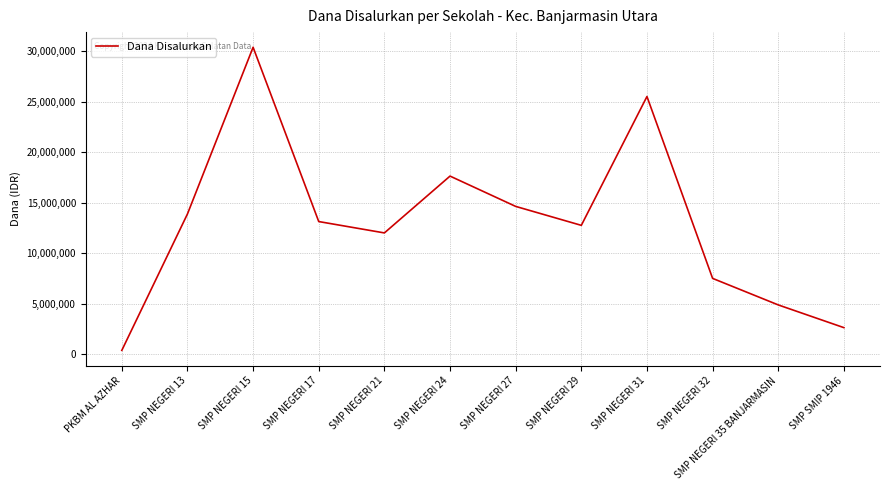

What is the change in value from SMP NEGERI 17 to SMP SMIP 1946?

-10500000